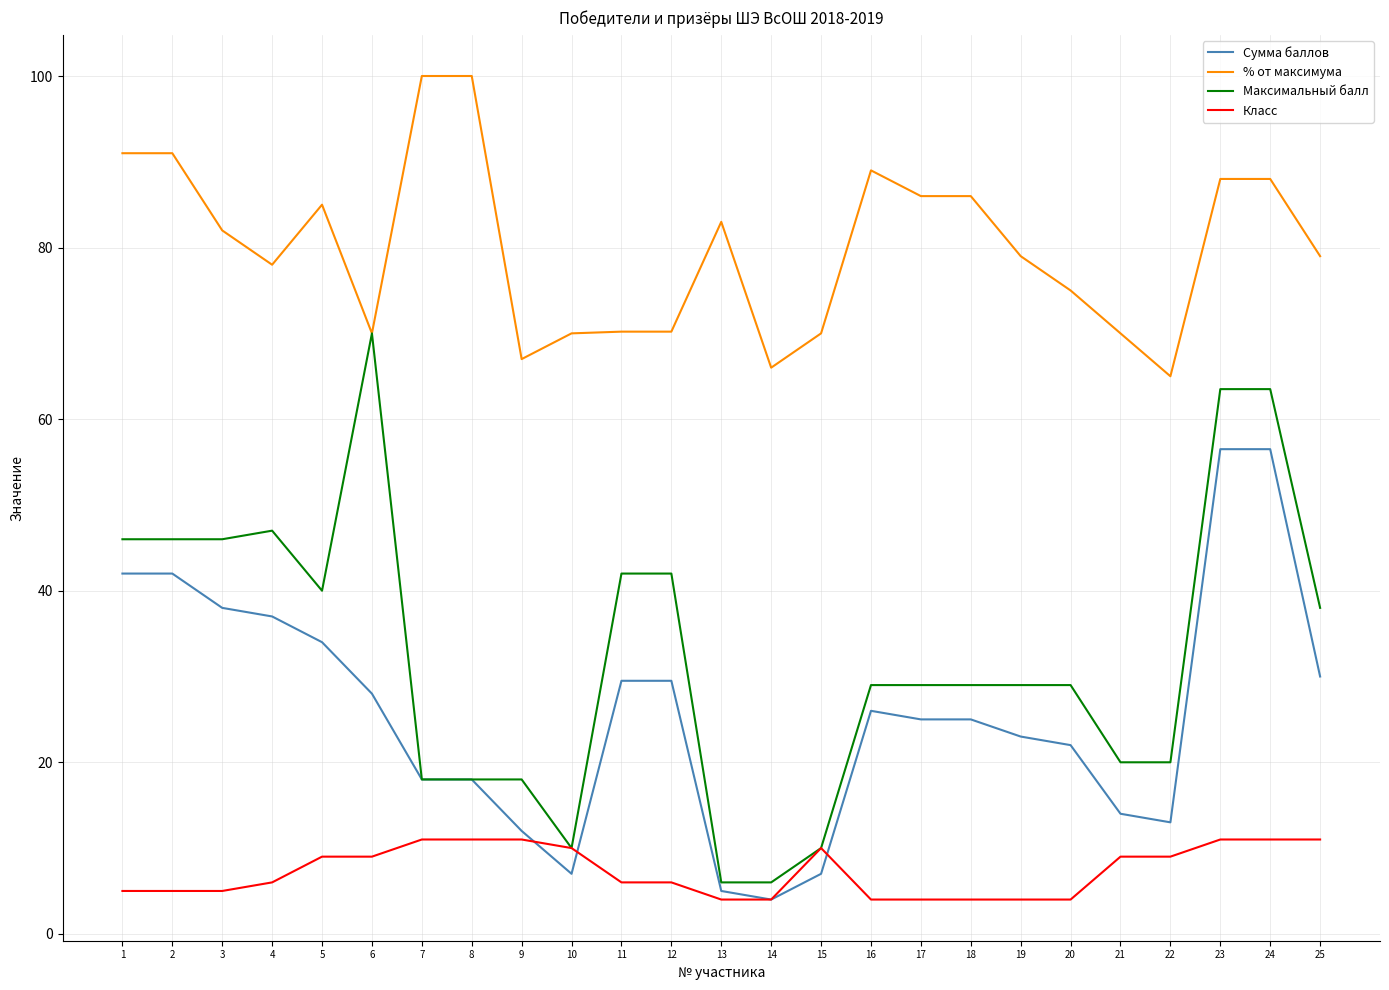

At which label does Сумма баллов reach its minimum?

14